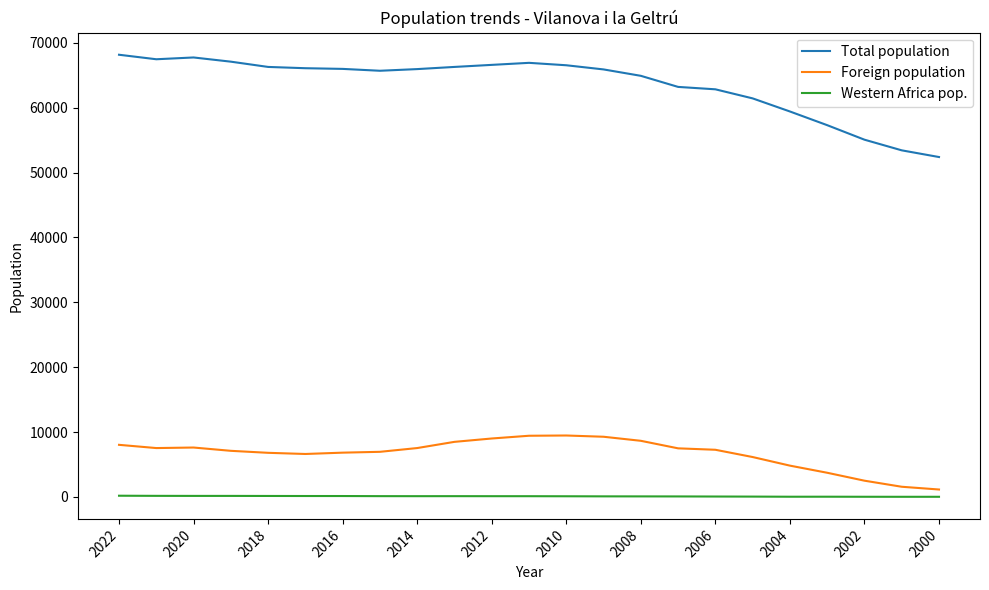

What is the maximum value shown in the chart?

68152